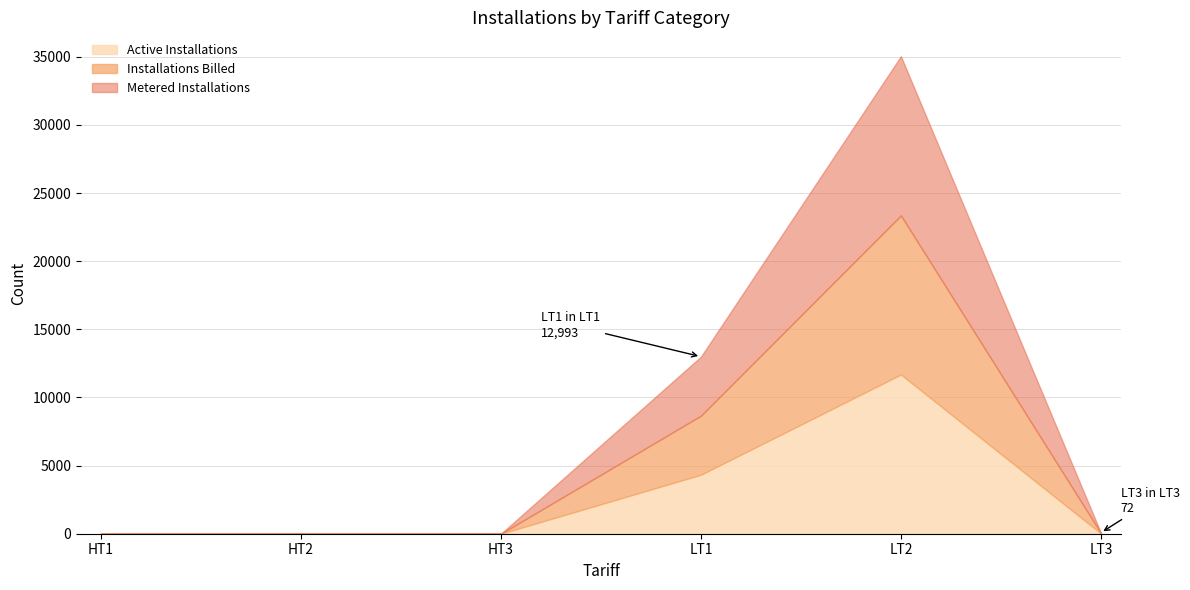

Reading left to right, list all the values displayed in this chart.

Active Installations: 0	2	1	4331	11685	24
Installations Billed: 0	4	2	8662	23357	48
Metered Installations: 0	6	3	12993	35041	72